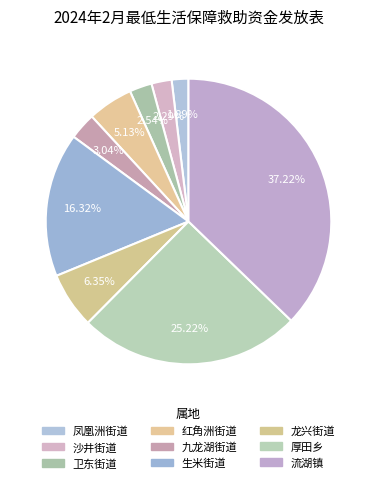

Combined, what portion of the pie is 卫东街道 and 龙兴街道?

8.9%